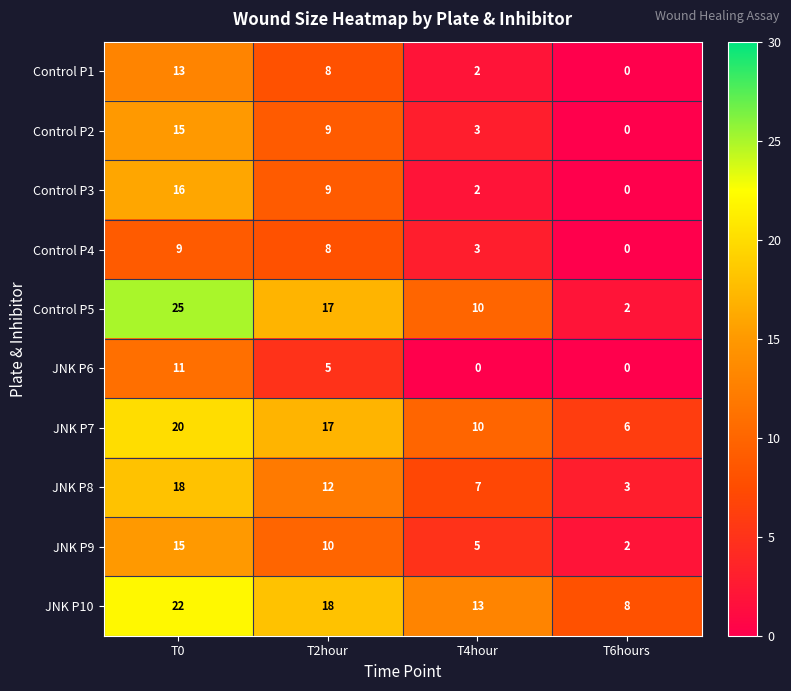

What is the difference between the JNK P10 values at T0 and T4hour?

9